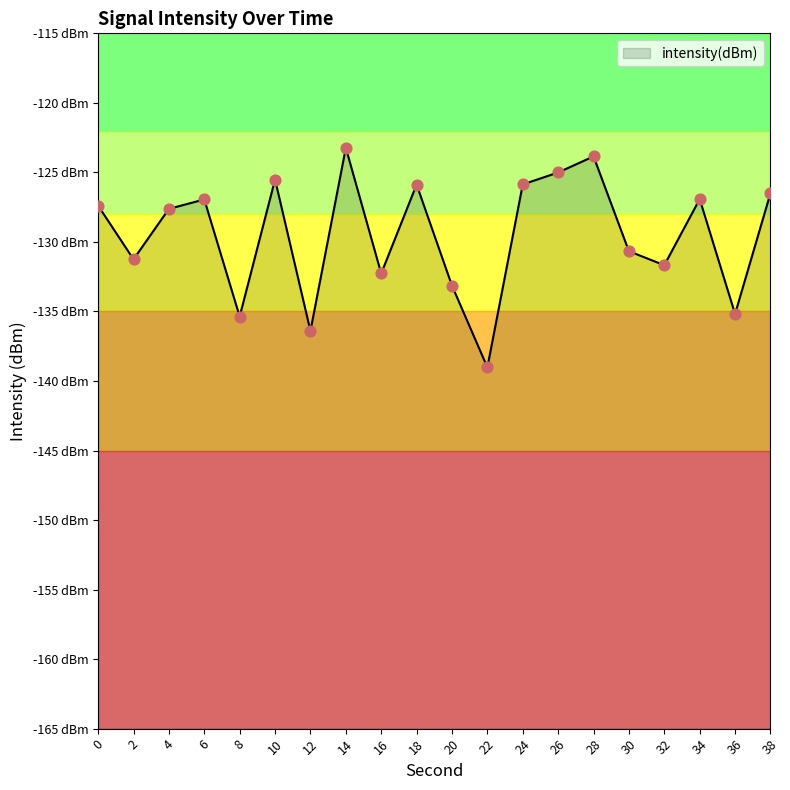

What is the change in value from 0 to 20?

-5.8